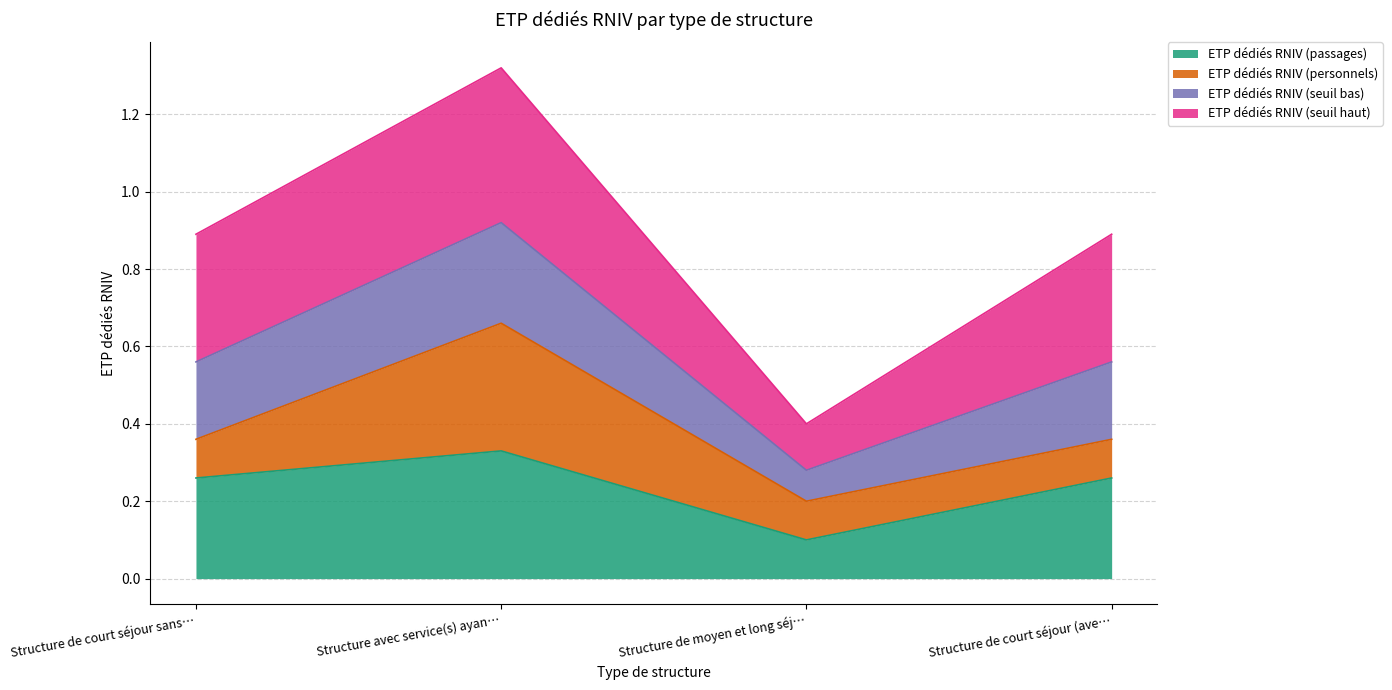

Is it true that ETP dédiés RNIV (passages) equals 0.1 at Structure de court séjour (ave…?

False